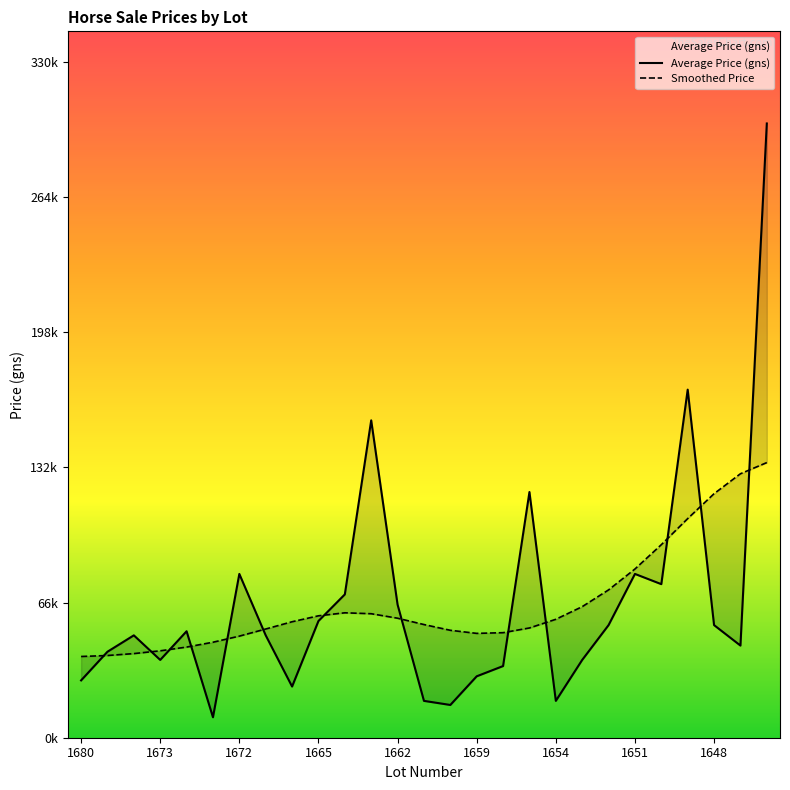

Is it true that the value at 1651 is 104386?

False